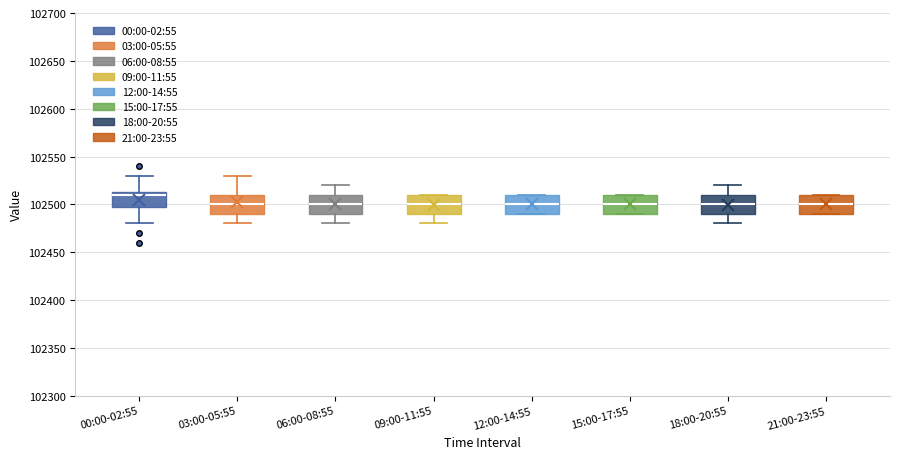

Where does the median line of the box for 18:00-20:55 sit on the y-axis? The values are not printed on the chart, so give them approximately, as read against the axis.

102500